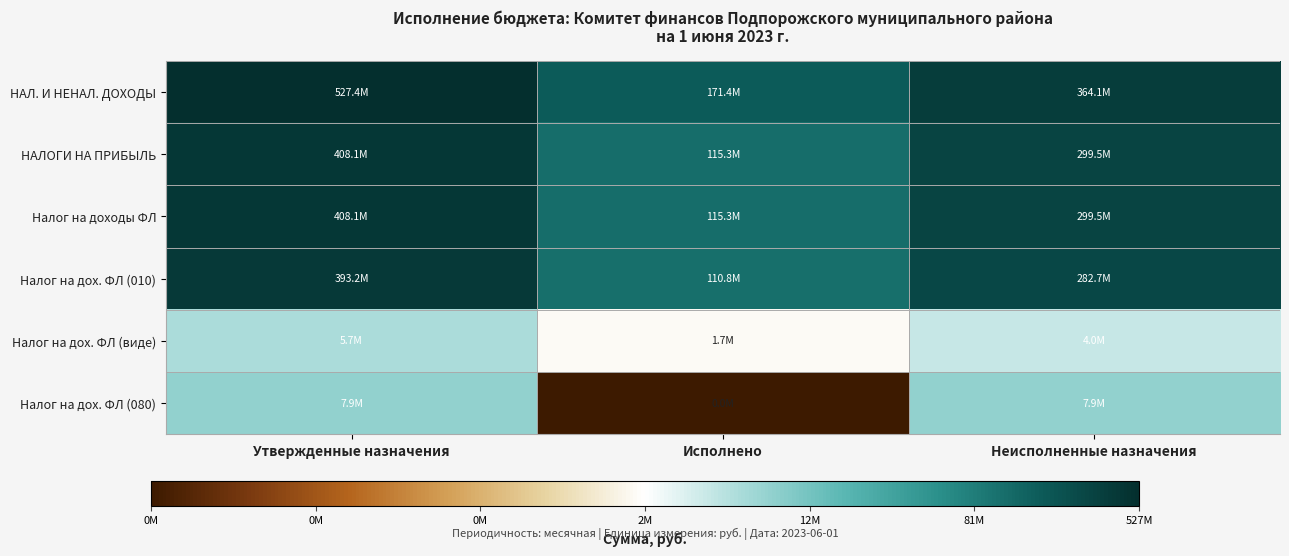

How many data points does each series have?

3